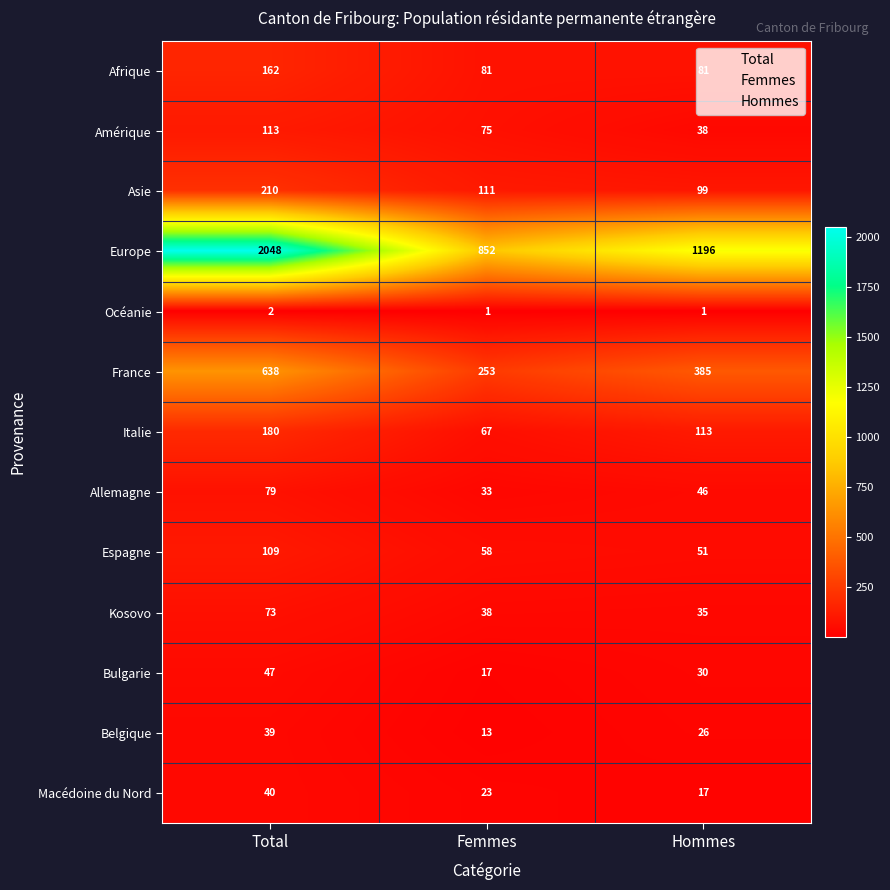

Is it true that Bulgarie equals 27 at Total?

False